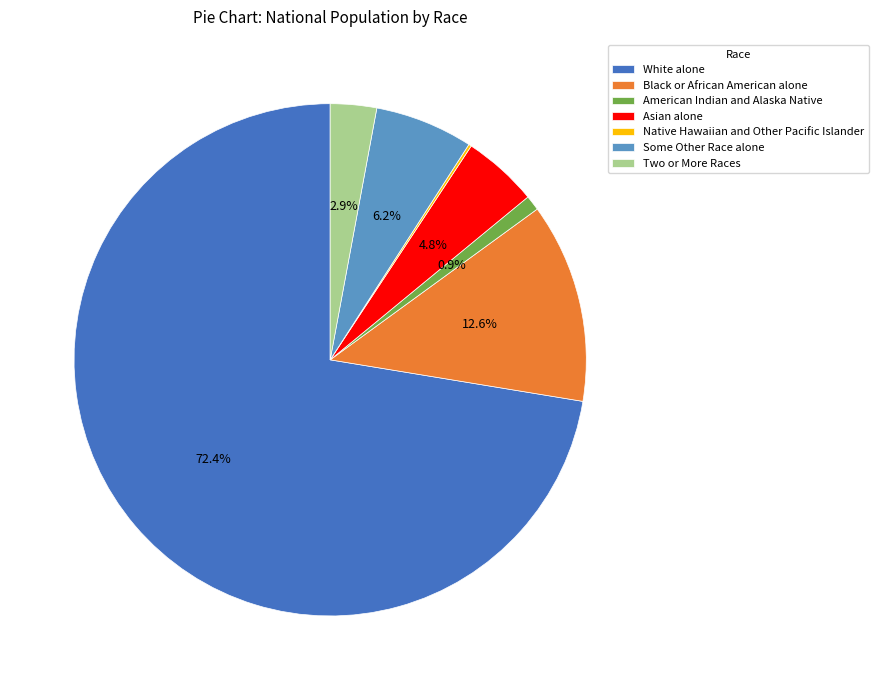

Does any single category account for the majority?

Yes